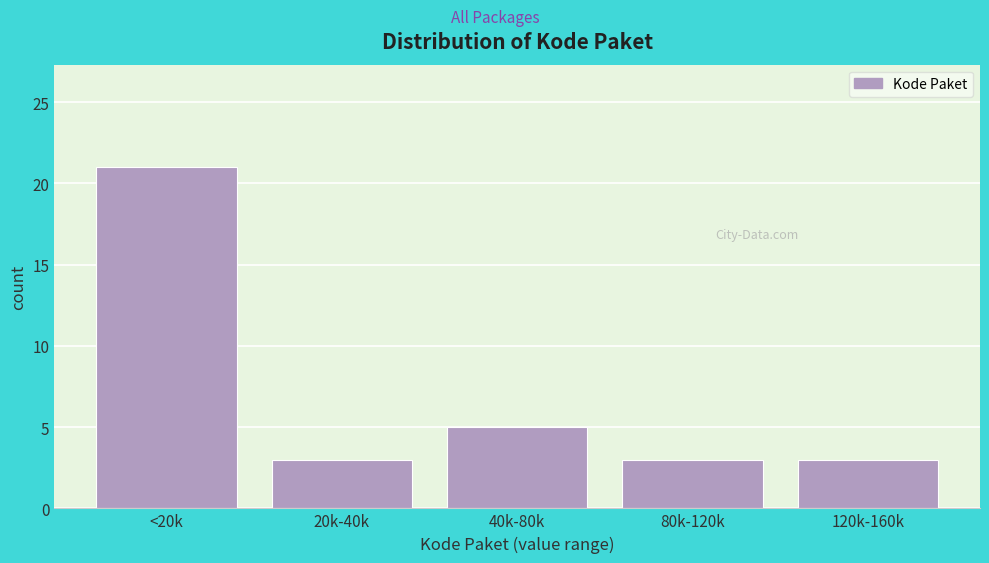

Reading left to right, extract all data points from this chart.

21	3	5	3	3